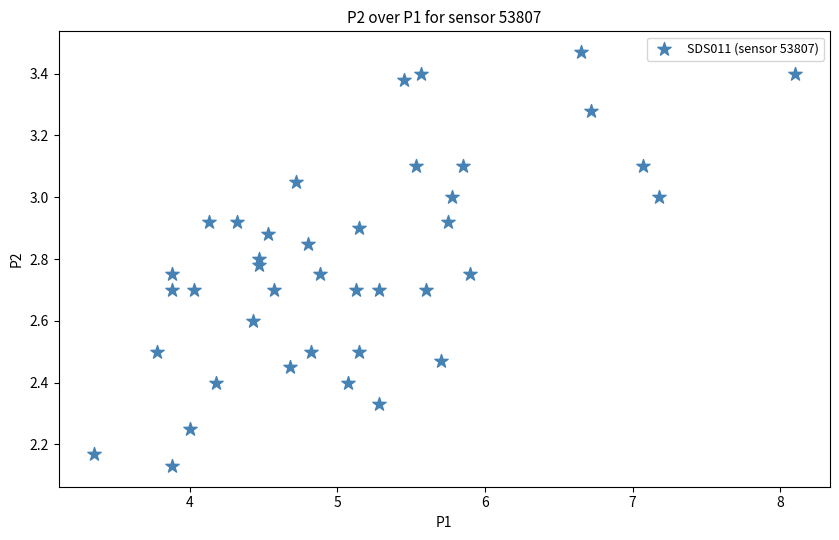

What is the range of X values (max minus min)?

4.8